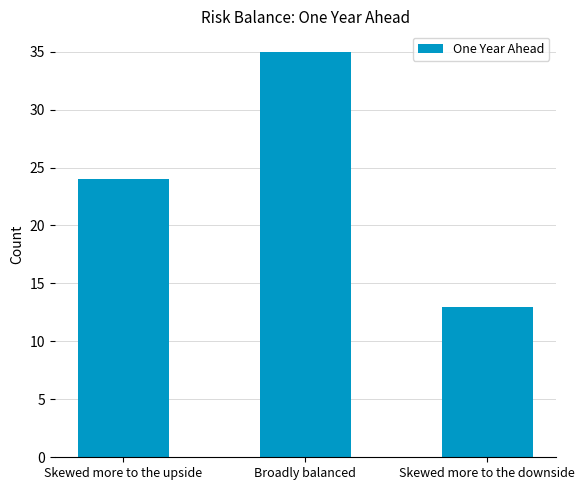

Reading right to left, extract all data points from this chart.

13	35	24